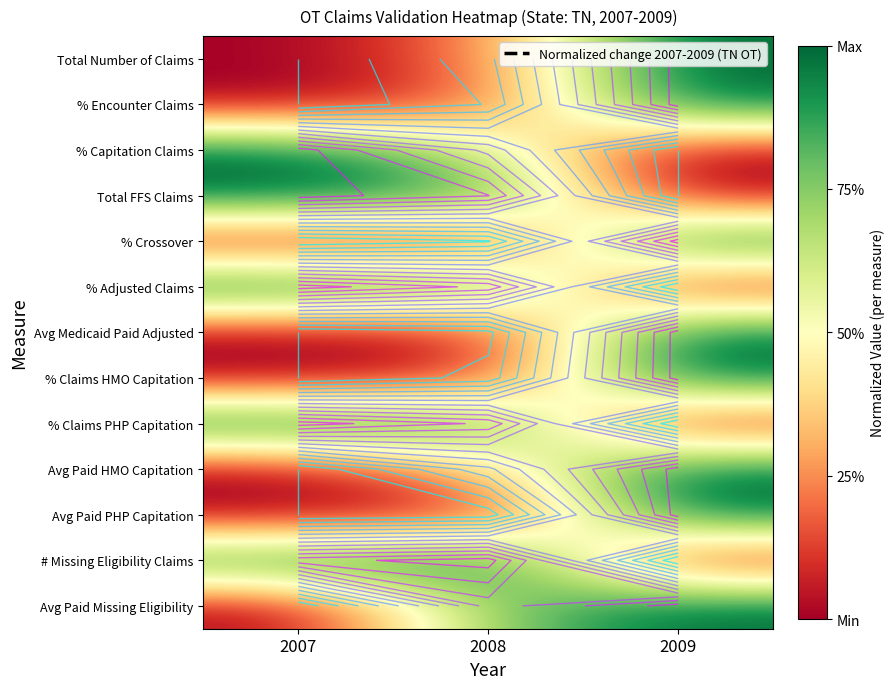

Rank the series at 2009 from highest to lowest value.

Total Number of Claims, % Encounter Claims, % Crossover, Avg Medicaid Paid Adjusted, % Claims HMO Capitation, Avg Paid HMO Capitation, Avg Paid PHP Capitation, Avg Paid Missing Eligibility, % Capitation Claims, Total FFS Claims, % Adjusted Claims, % Claims PHP Capitation, # Missing Eligibility Claims